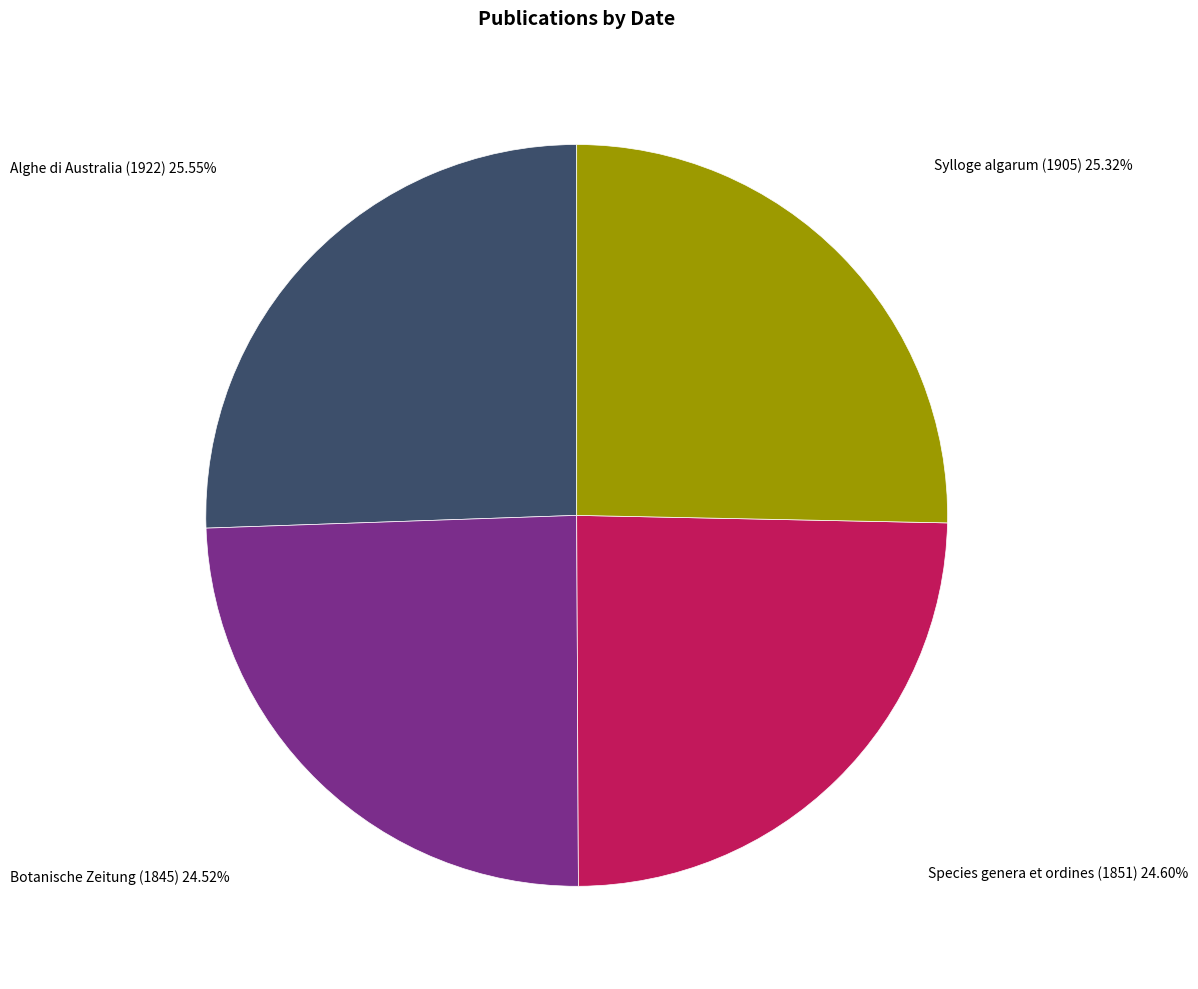

Is there any slice that represents more than half of the pie?

No